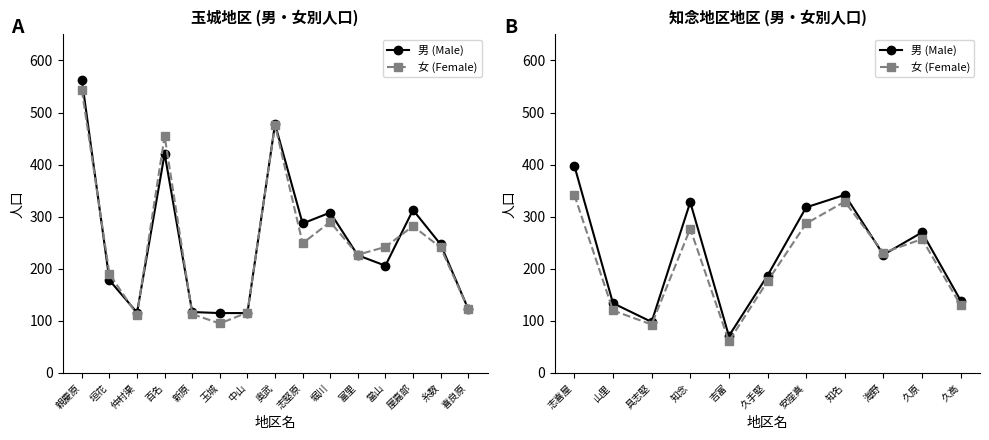

What are all the series names shown in the legend?

男 (Male), 女 (Female)